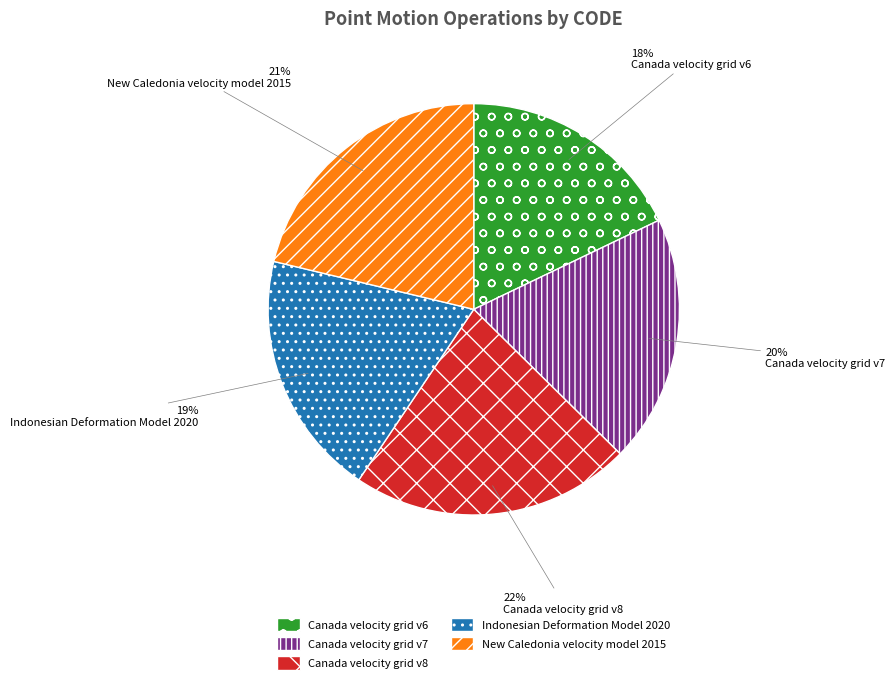

Which category has the biggest portion of the pie?

Canada velocity grid v8